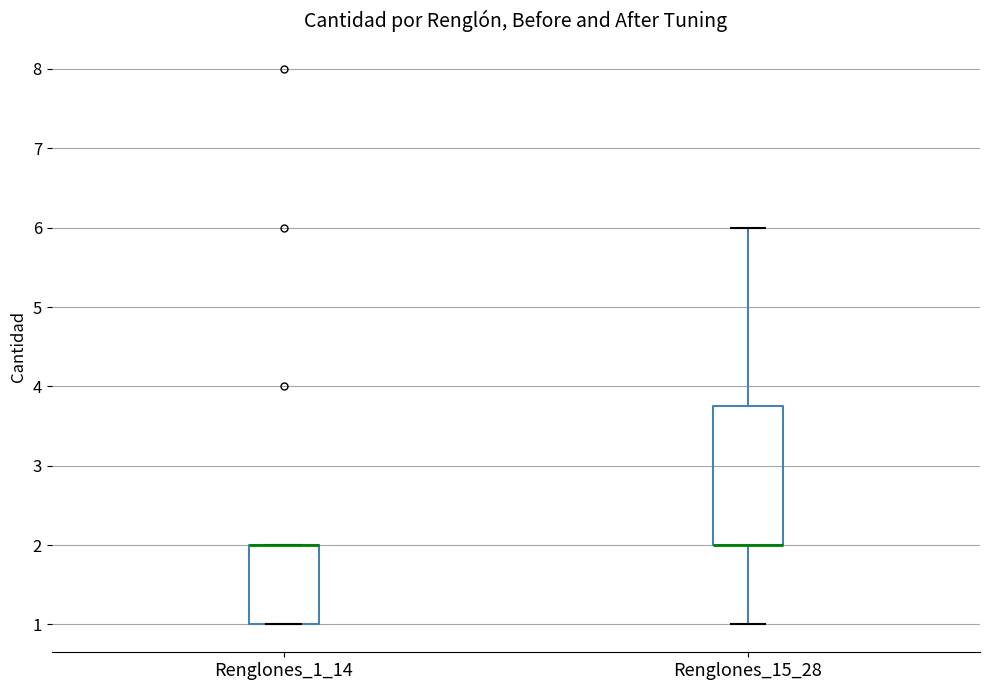

Reading left to right, transcribe this box plot: for each box, give where its median line is, the range the box spans, and where its two whiskers end, as read against the y-axis. The values are not printed on the chart, so give them approximately, as read against the axis.

Renglones_1_14: median 2.0 (drawn on the box's upper edge), box 1.0 to 2.0, whiskers 1.0 to 2.0
Renglones_15_28: median 2.0 (drawn on the box's lower edge), box 2.0 to 3.8, whiskers 1.0 to 6.0